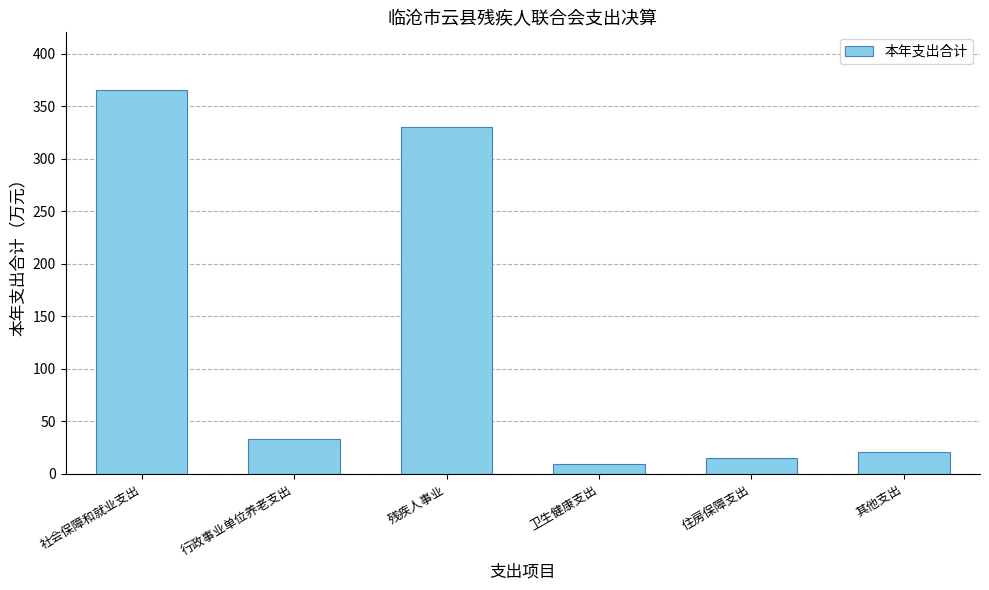

How many categories are shown in the chart?

6